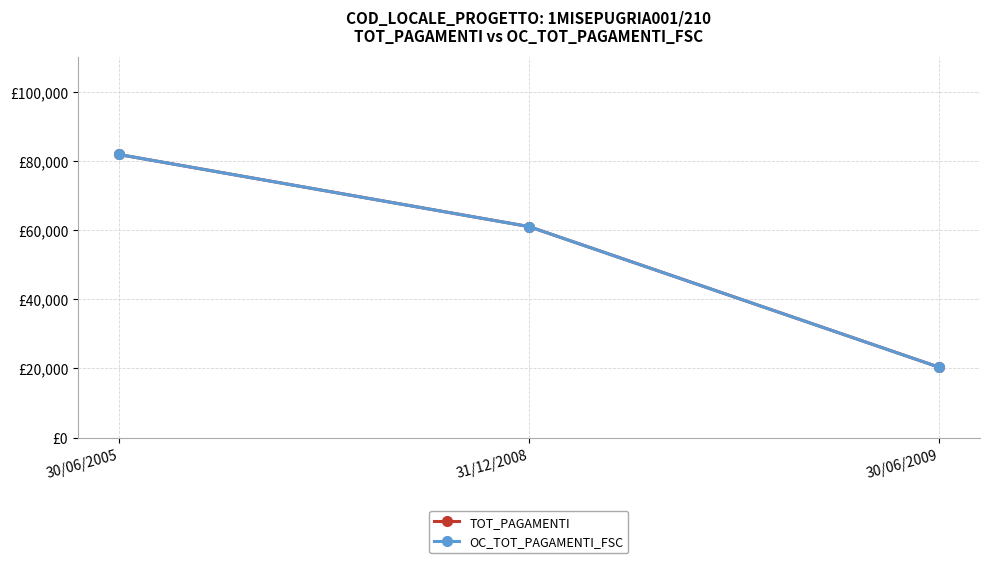

Is this an area chart (filled region under the line)?

No